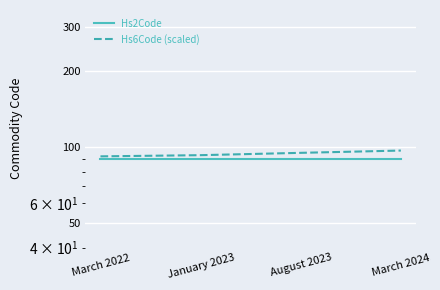

At how many categories does at least one series exceed 93?

2